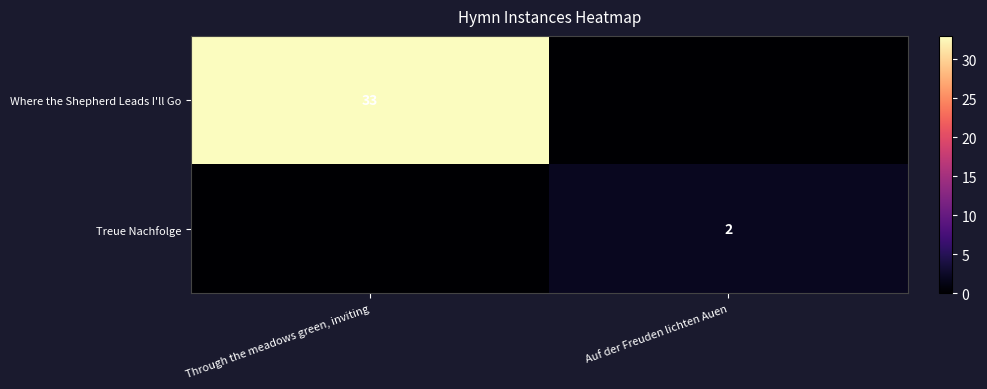

Which has a higher value, Auf der Freuden lichten Auen or Through the meadows green, inviting?

Through the meadows green, inviting